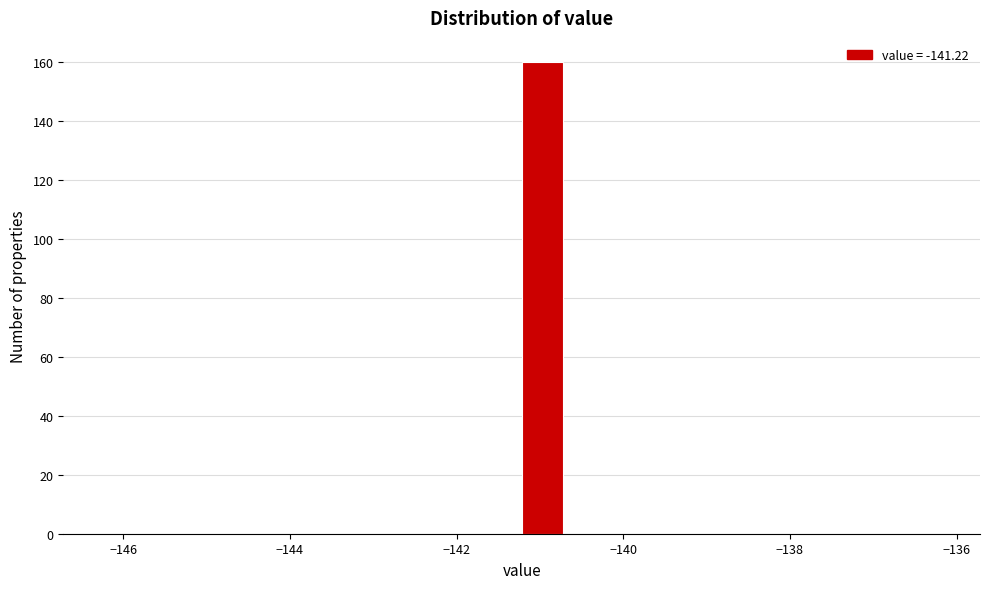

Read against the x-axis, roughly where is the centre of the tallest bar?

-141.0